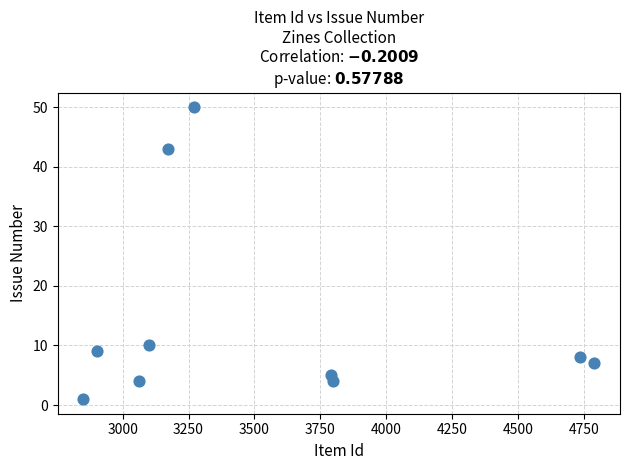

What is the range of Y values (max minus min)?

49